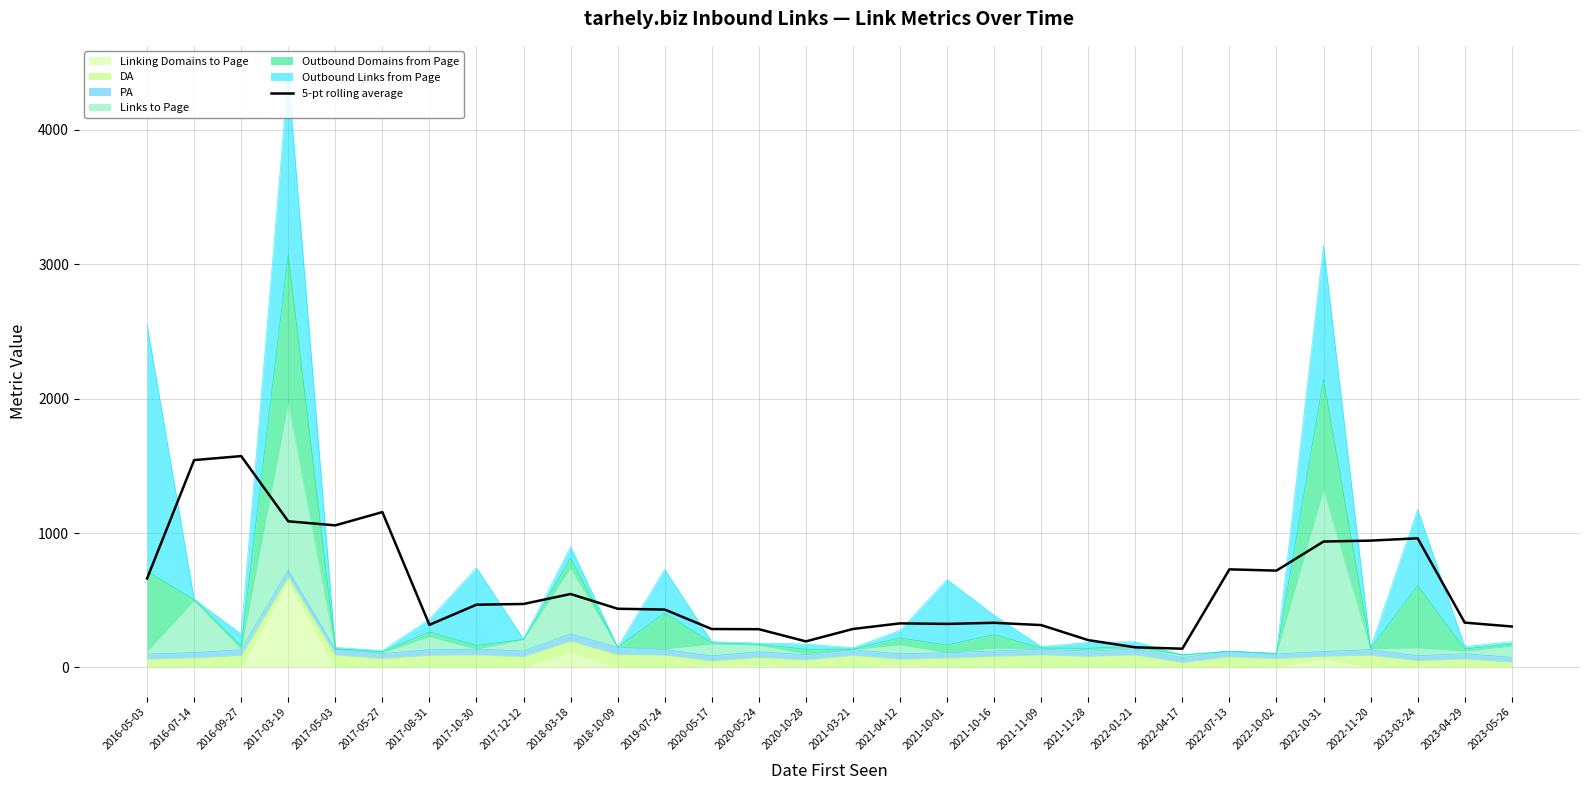

How many data points are less than 436?

15